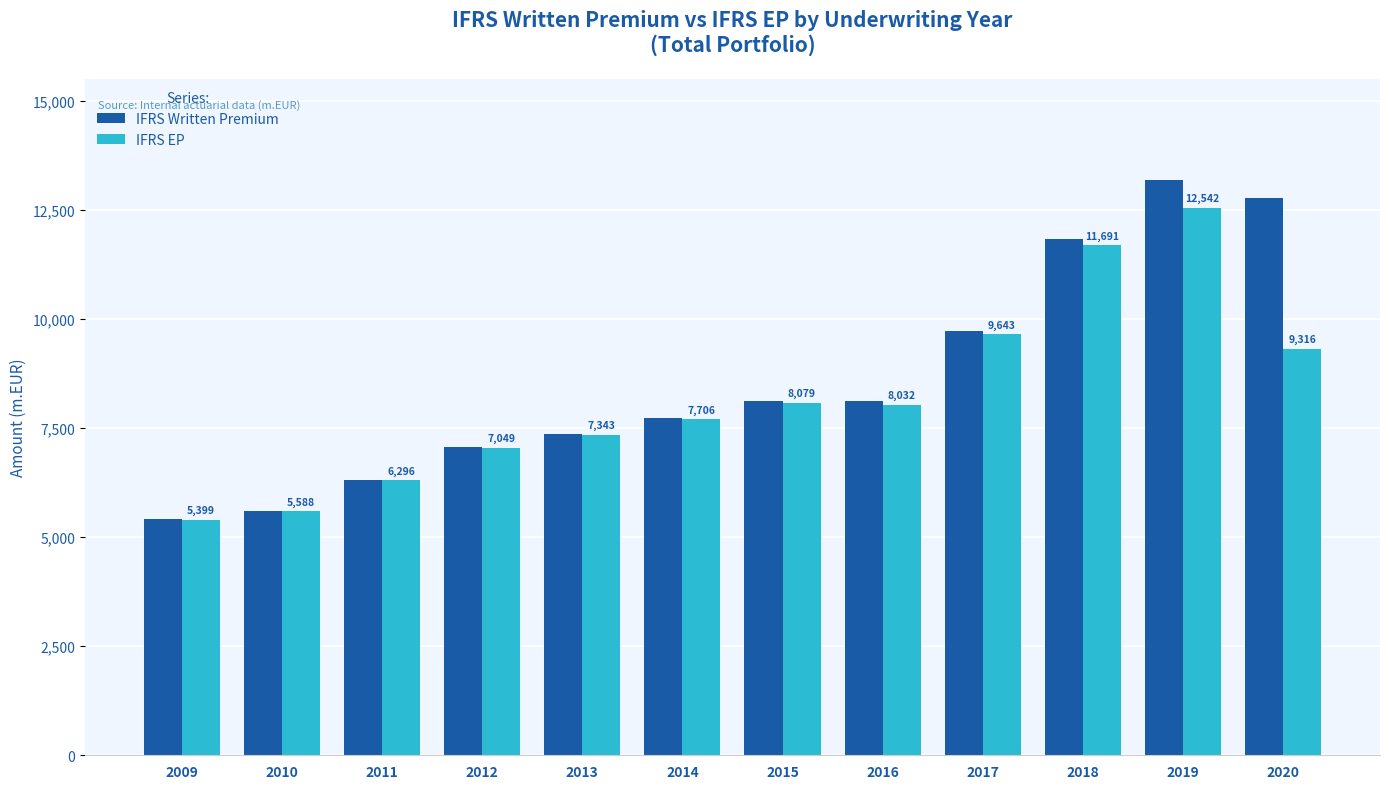

At how many categories does at least one series exceed 9145?

4